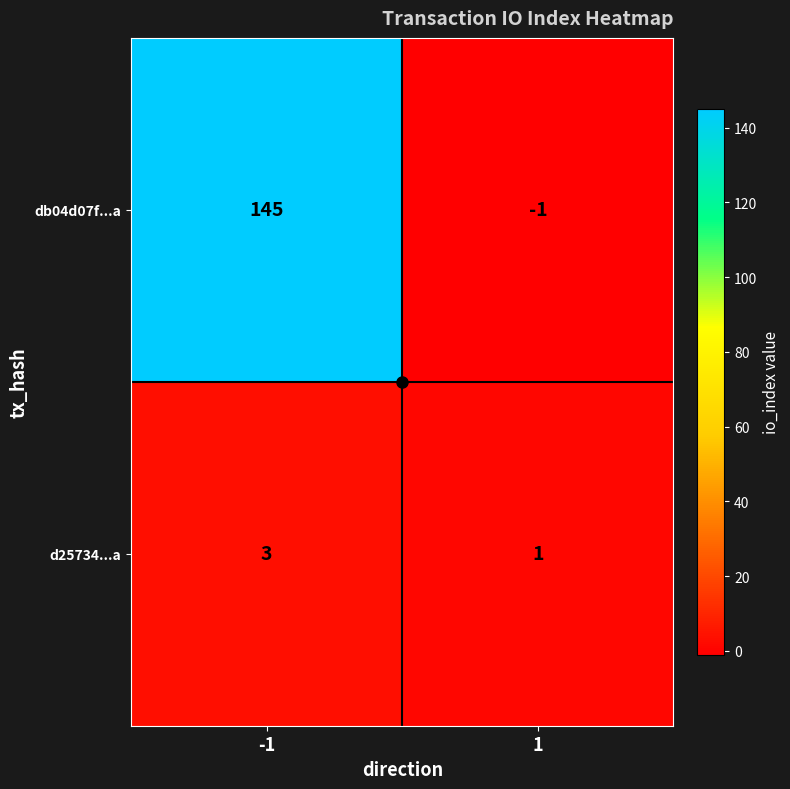

The value of d25734...a at -1 is 1. True or false?

False